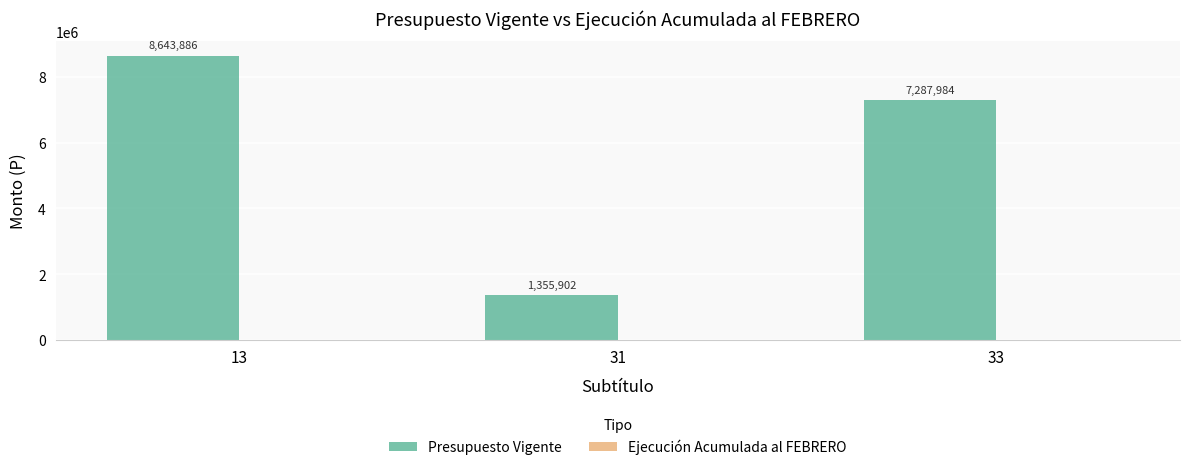

What is the value of the 3rd bar from the left?

7287984